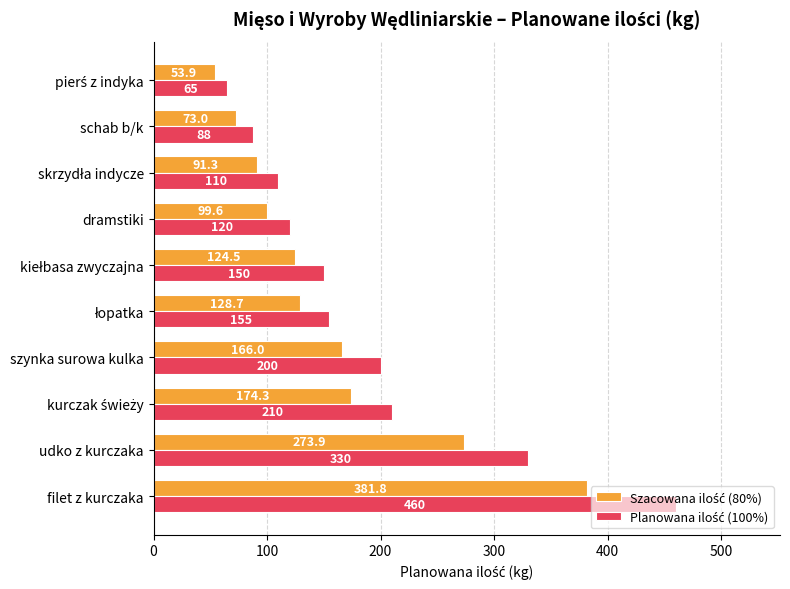

What is the smallest value displayed?

53.9